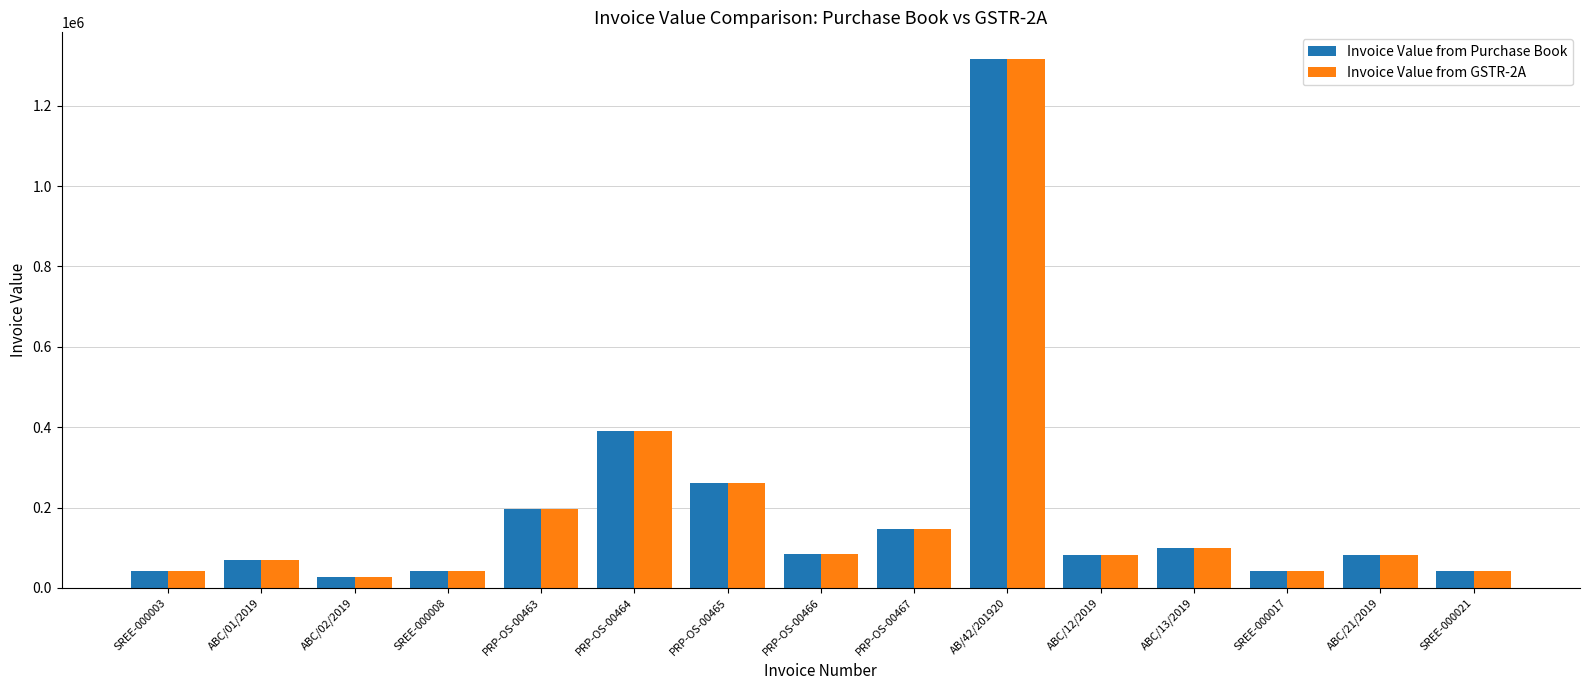

How many bars are there in total?

30